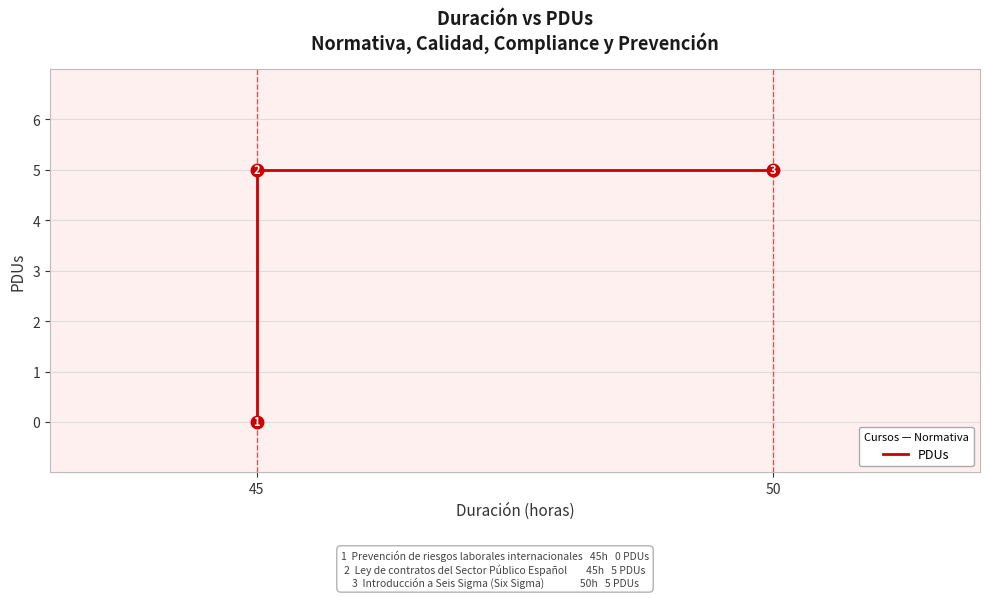

How many lines are shown in the chart?

1